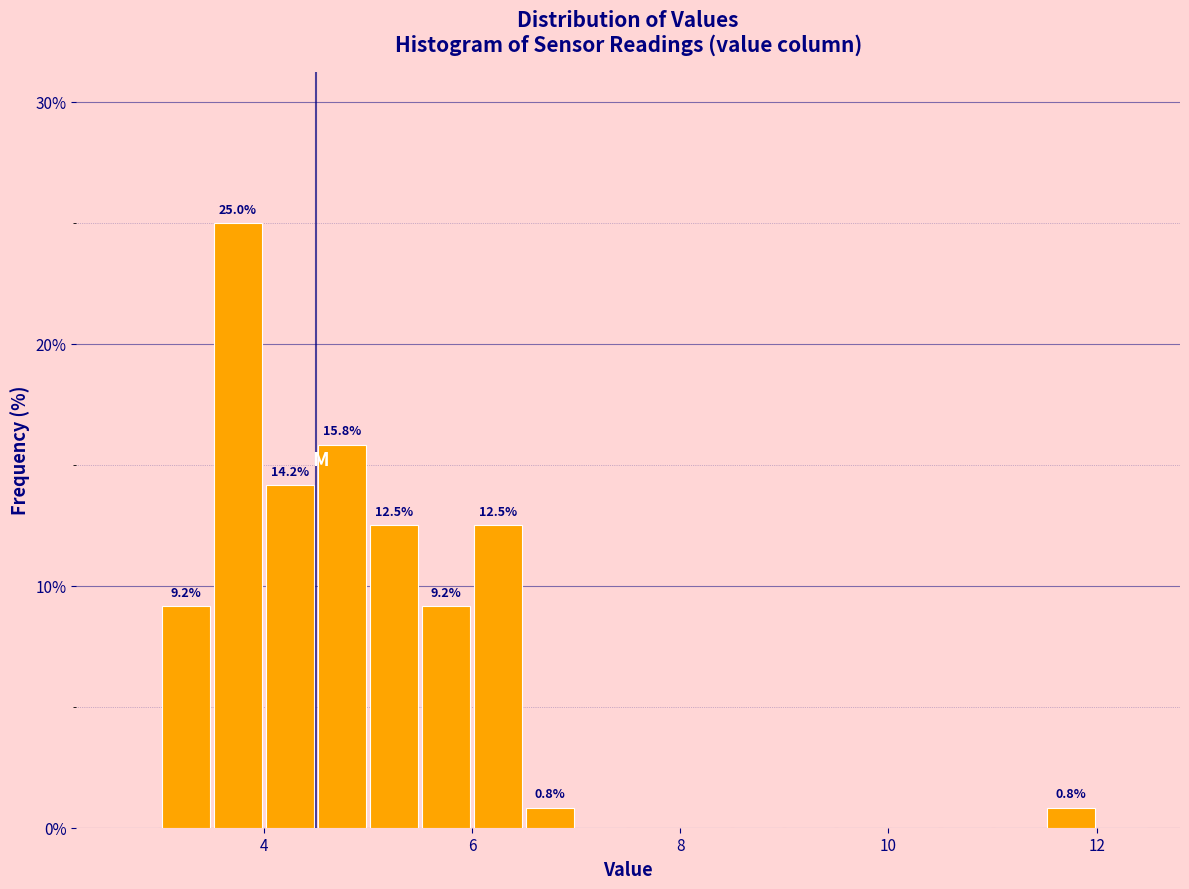

Around what value on the x-axis is the tallest bar? Give the approximate position of its centre, as read against the axis.

3.8